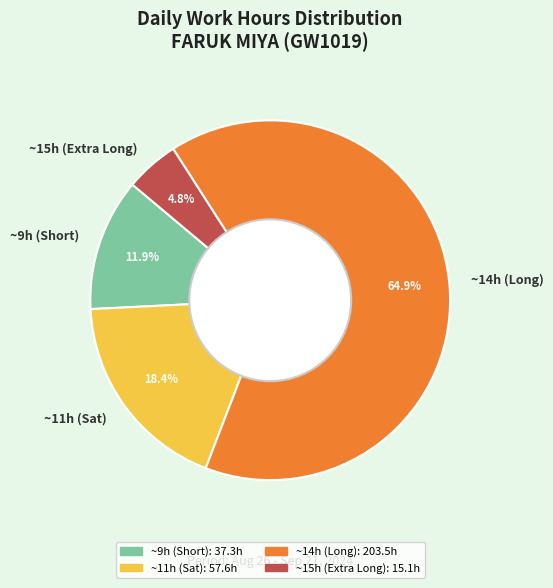

Which slice is the smallest?

~15h (Extra Long)